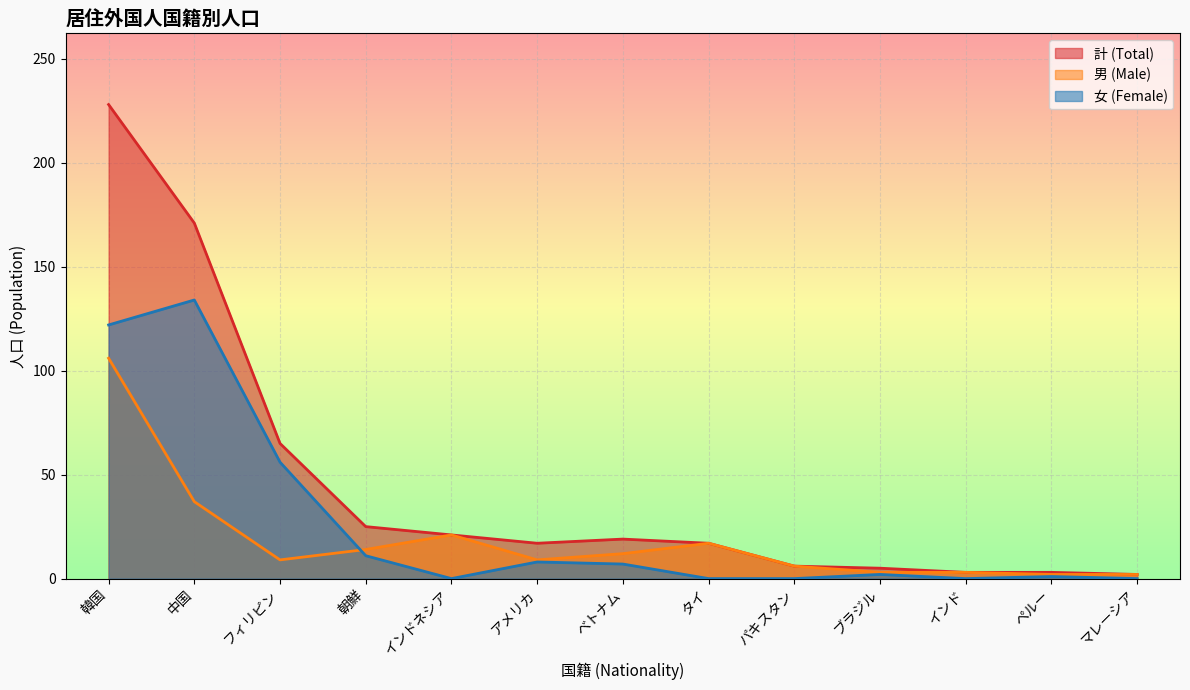

At which category is the sum across all series the highest?

韓国